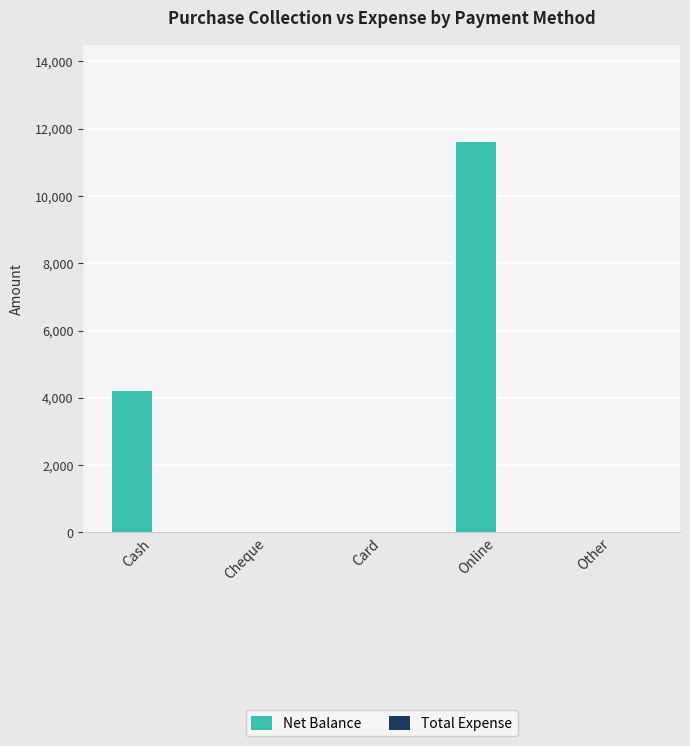

True or false: the data shows 0 at Cheque.

True